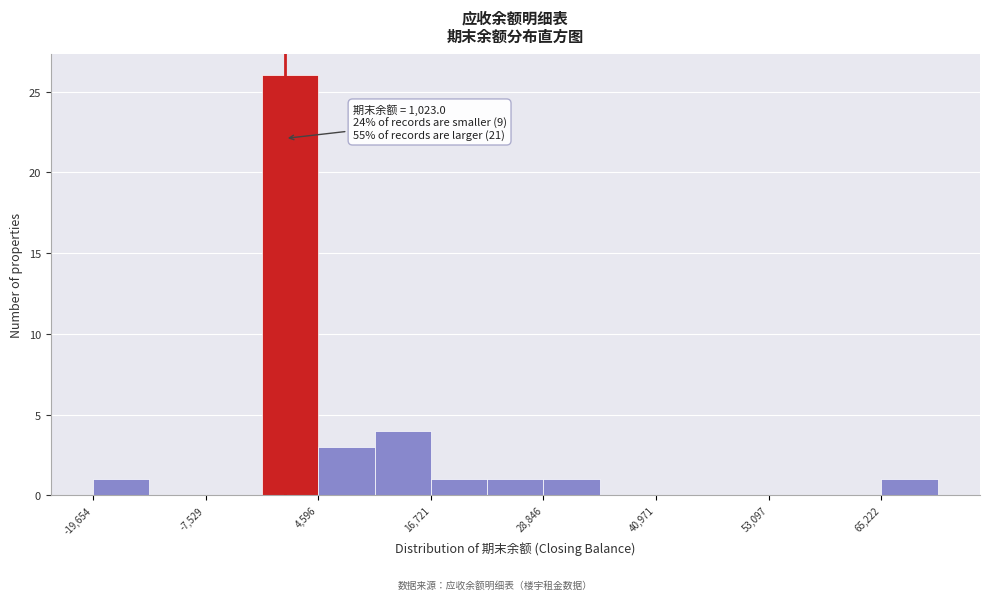

Read against the x-axis, roughly where is the centre of the tallest bar?

2000